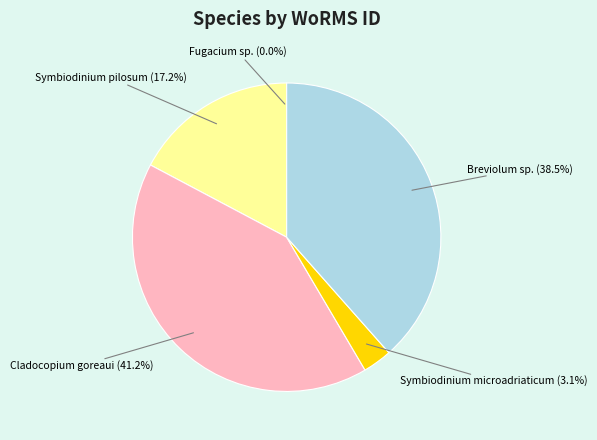

Is there any slice that represents more than half of the pie?

No